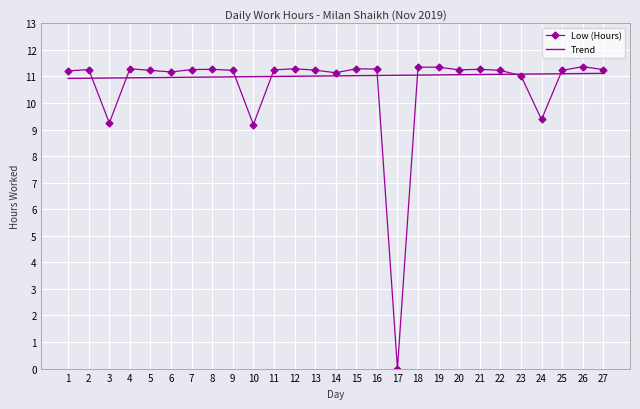

Which series has the widest spread of values?

Low (Hours)